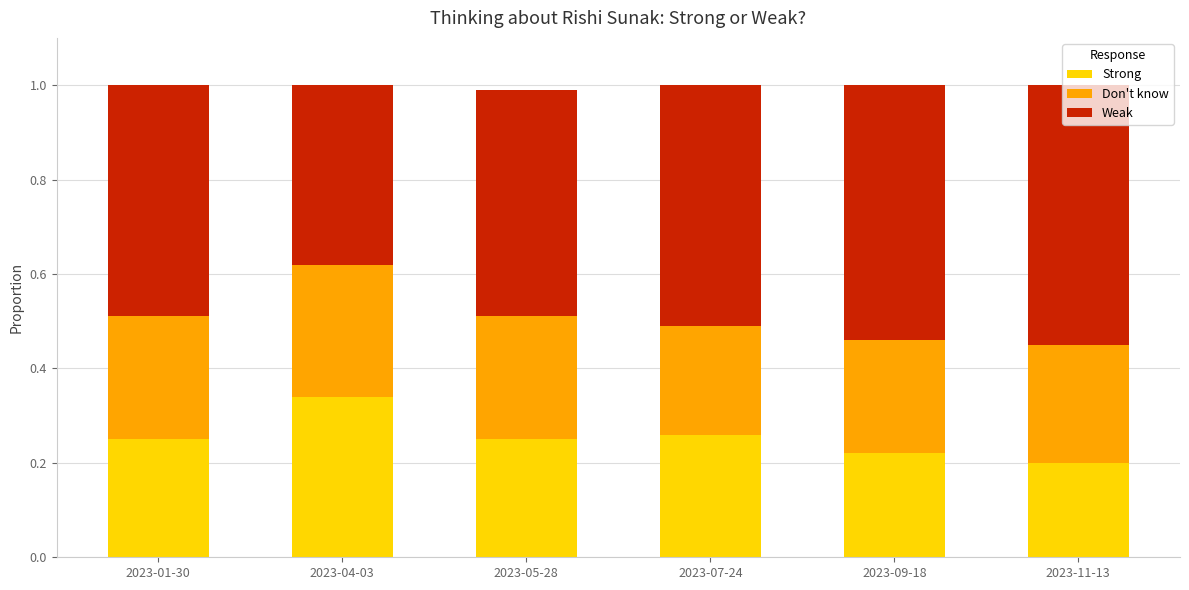

Is it true that Strong equals 0.1 at 2023-01-30?

False